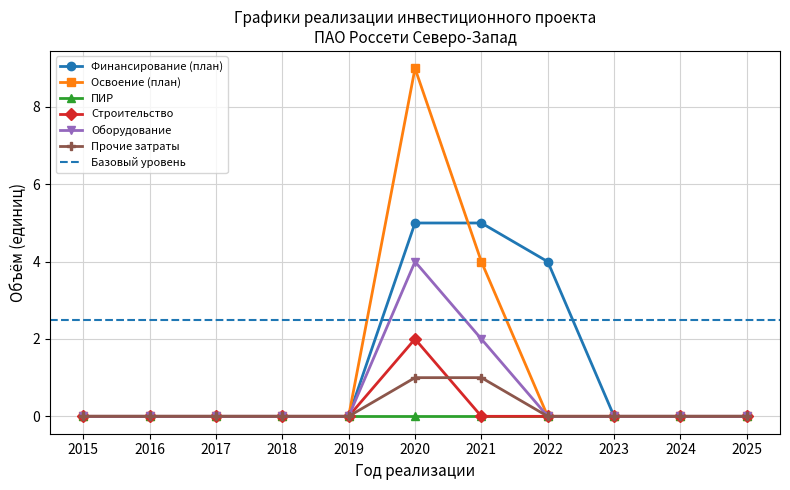

Which series changed the most between 2018 and 2022?

Финансирование (план)